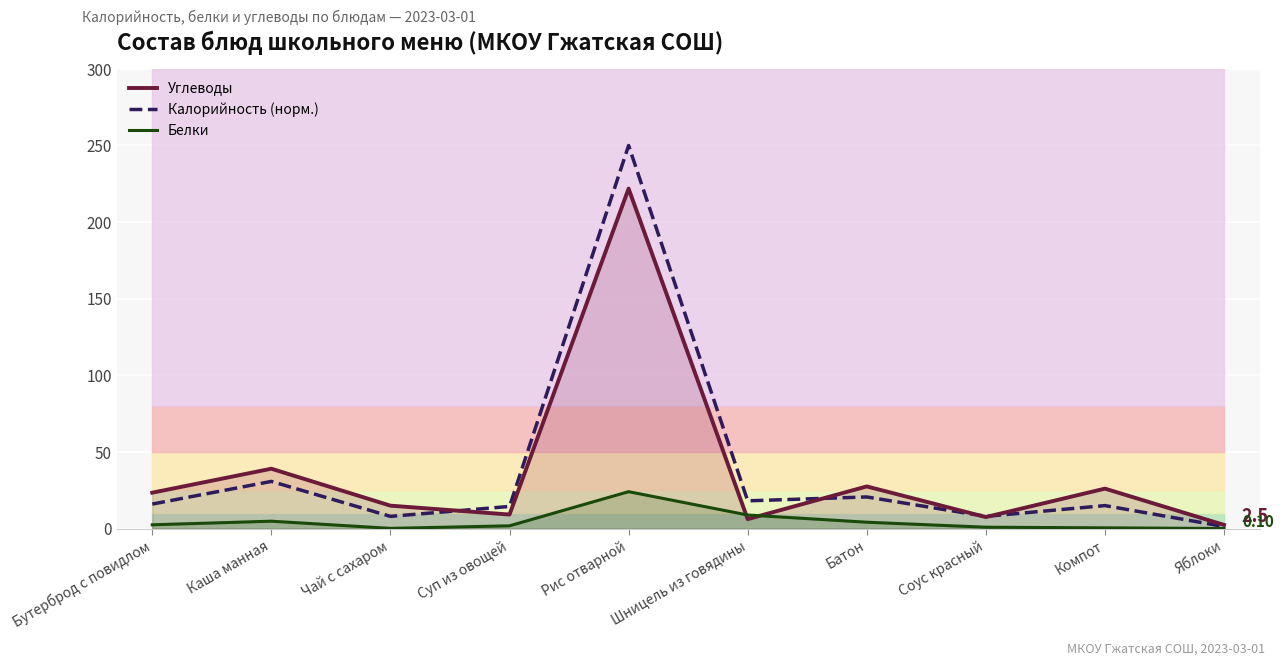

What is the value of the Калорийность (норм.) point at the 4th from the left?

14.5